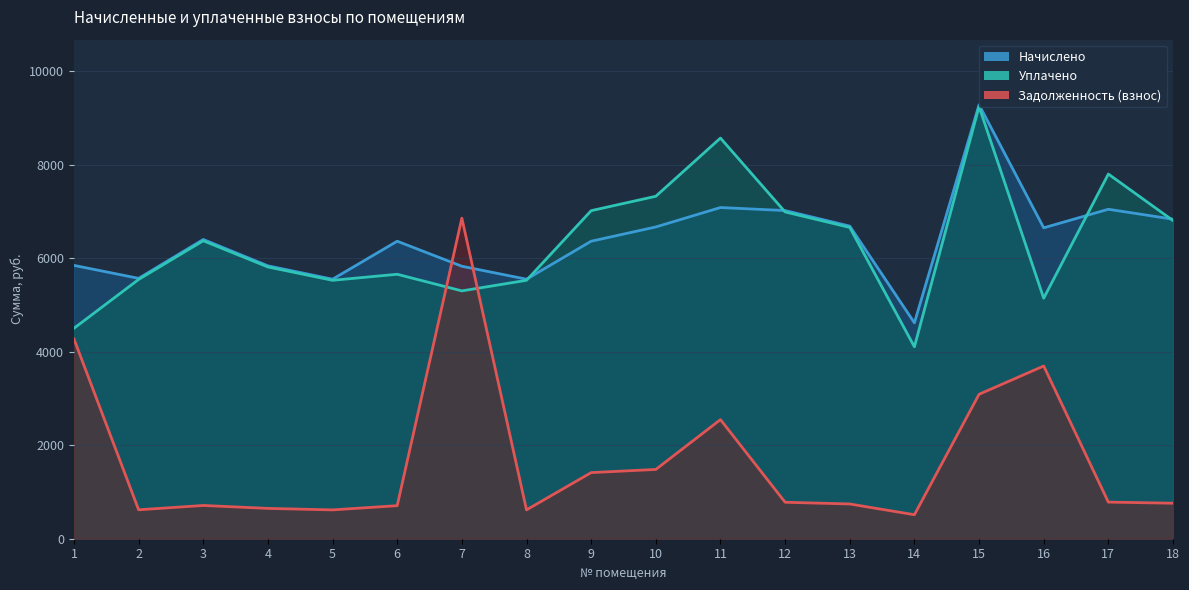

Between 11 and 3, which is larger?

11